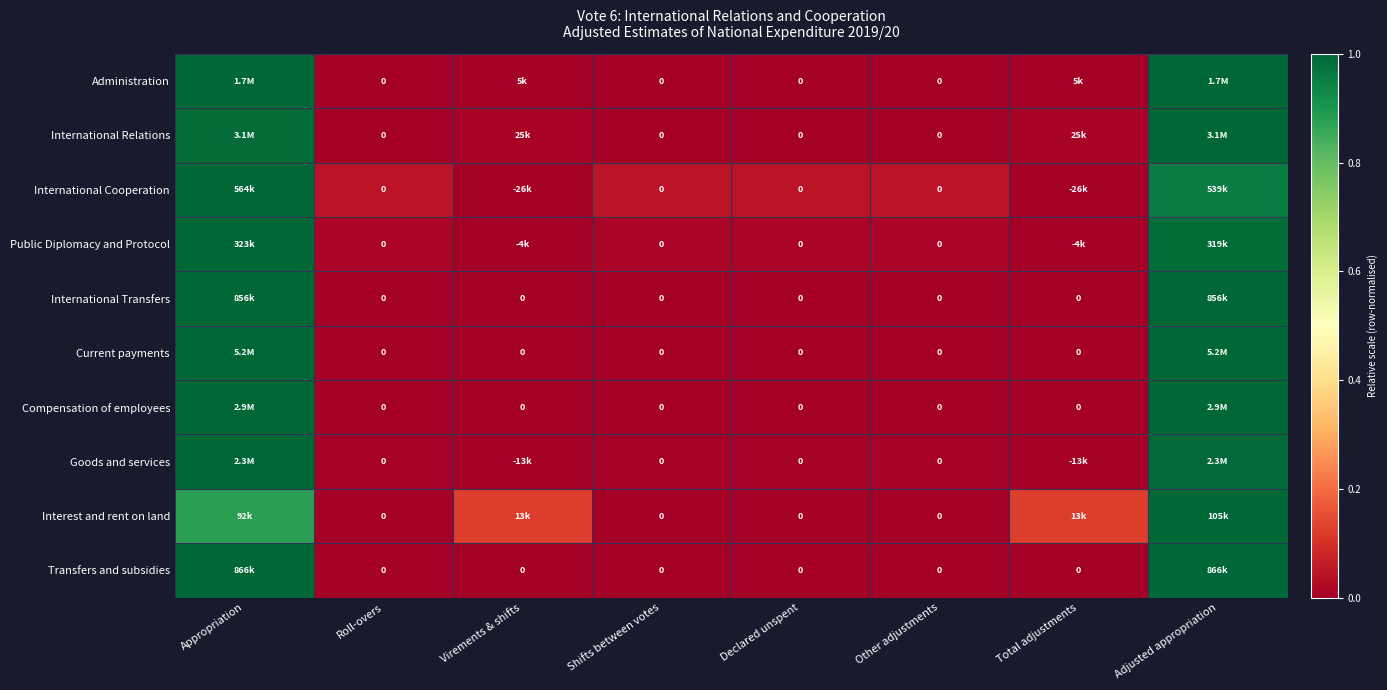

True or false: International Relations has a value of 1.0 at Appropriation.

True